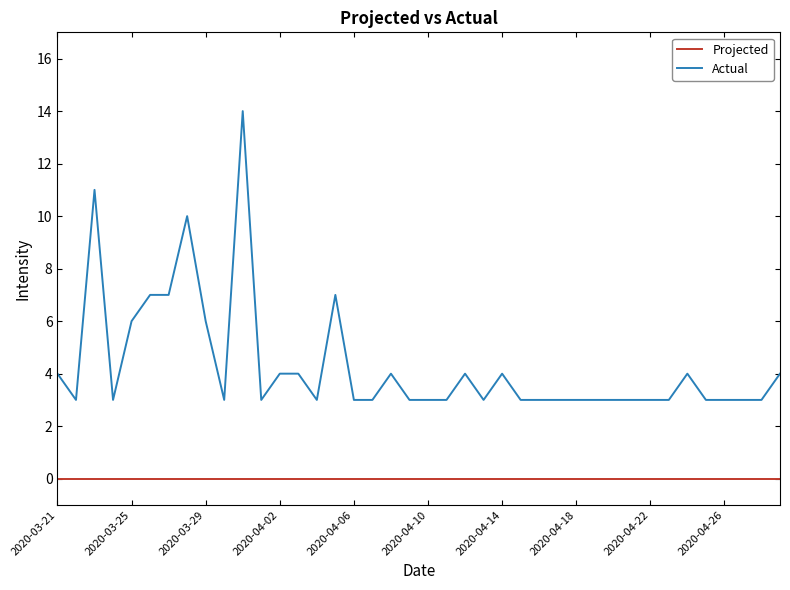

How many categories are shown in the chart?

40